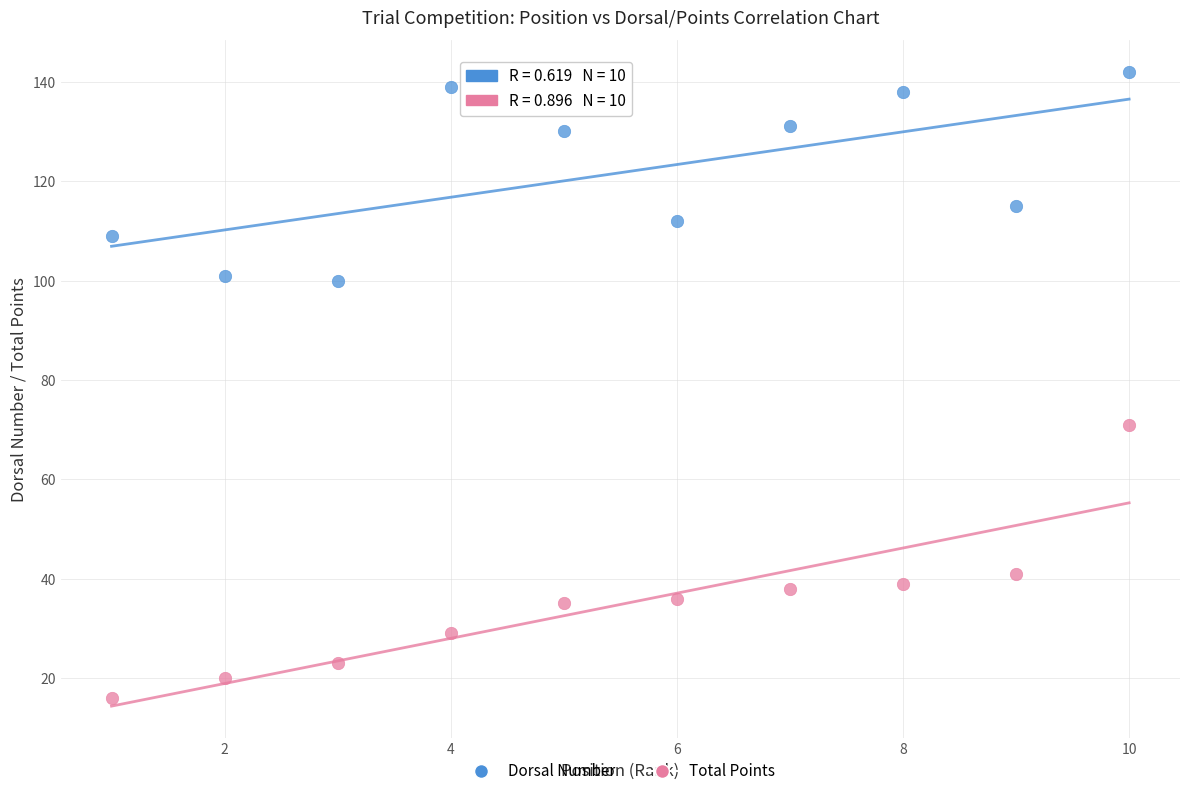

Which series reaches the maximum Y coordinate?

Dorsal Number